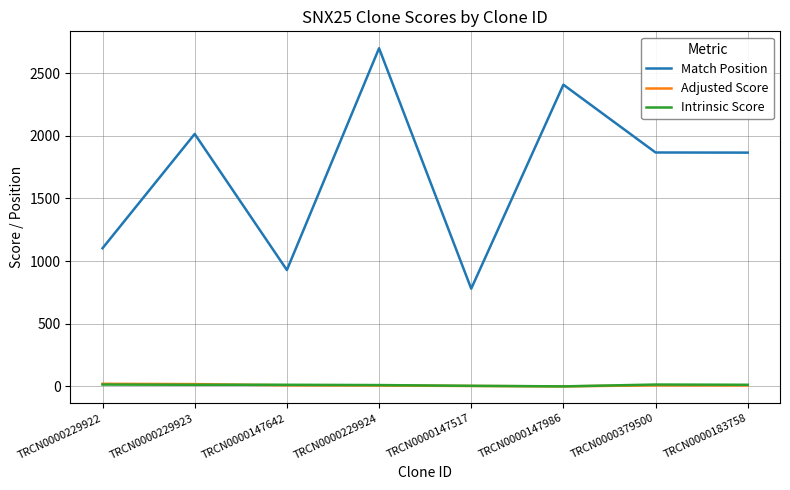

True or false: Match Position and Adjusted Score intersect in this chart.

False